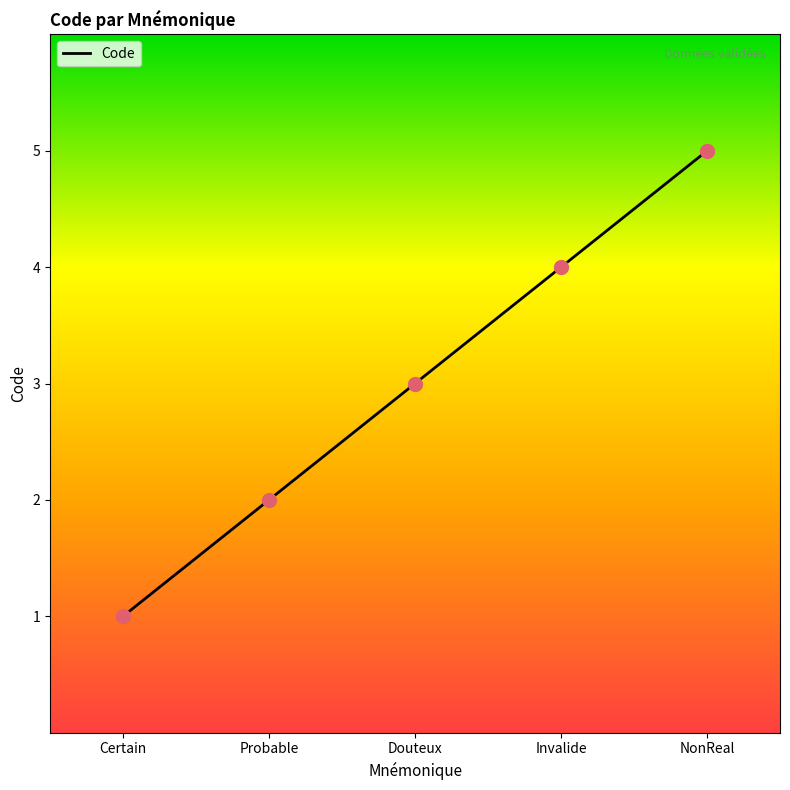

Between Probable and Certain, which is larger?

Probable